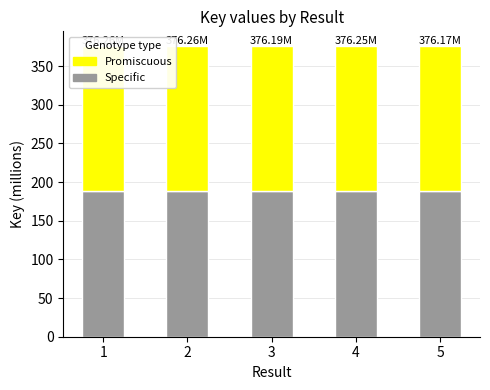

What is the total value across all series at 3?

376.2